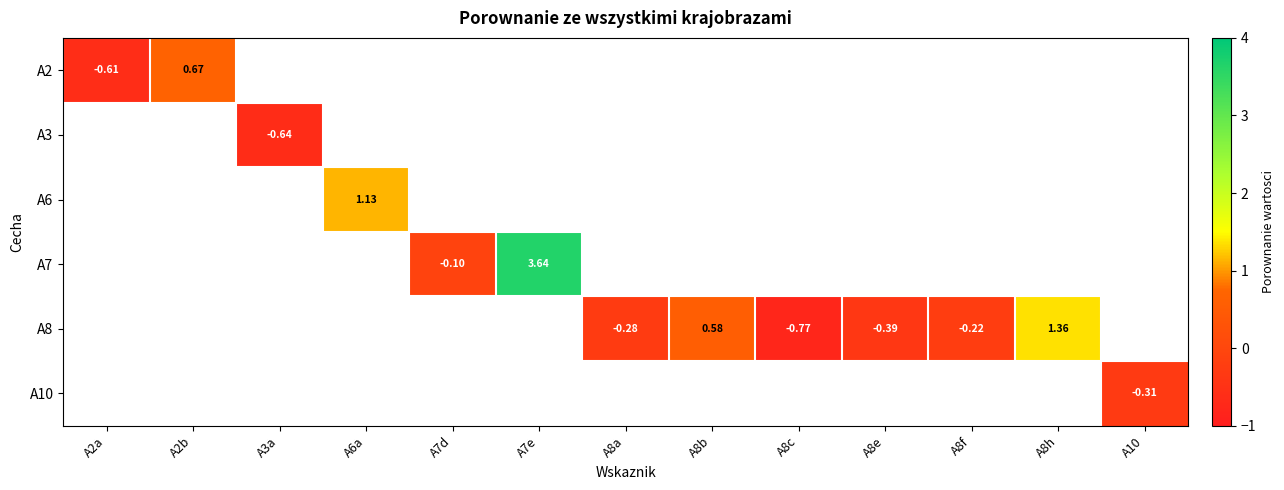

Which has a higher value, A3a or A7d?

A7d